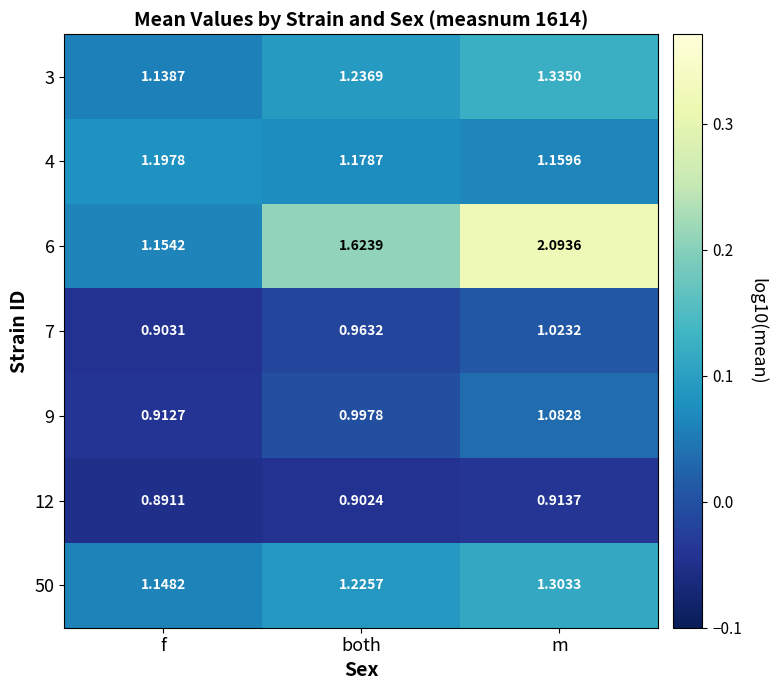

At which label does 12 reach its peak?

m